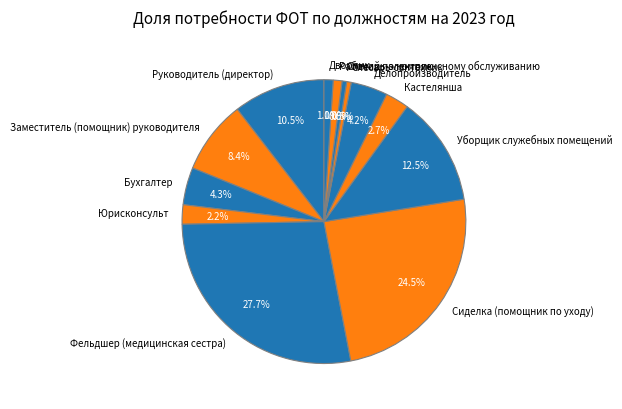

Is Руководитель (директор) the majority of the pie?

No